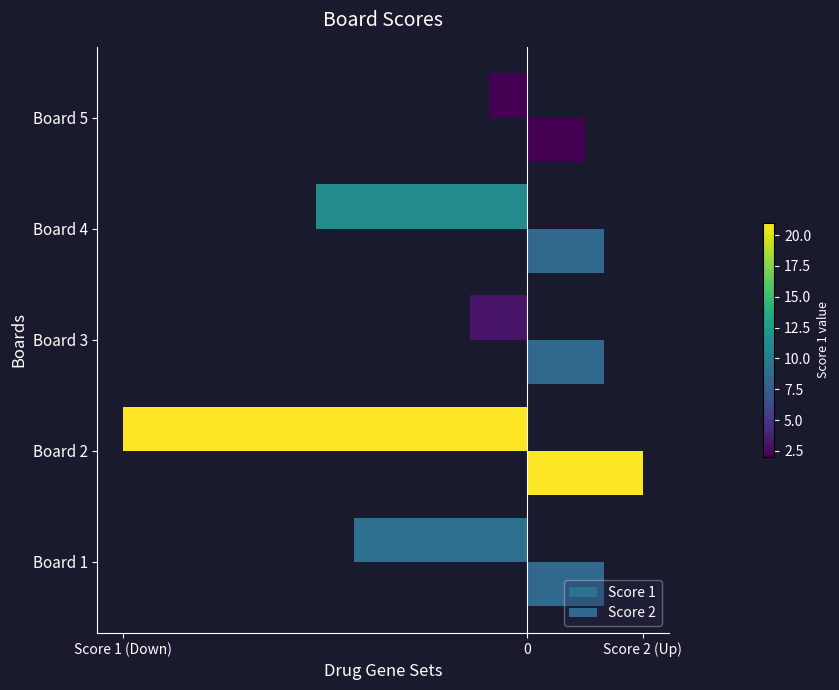

Which series has the widest spread of values?

Score 1